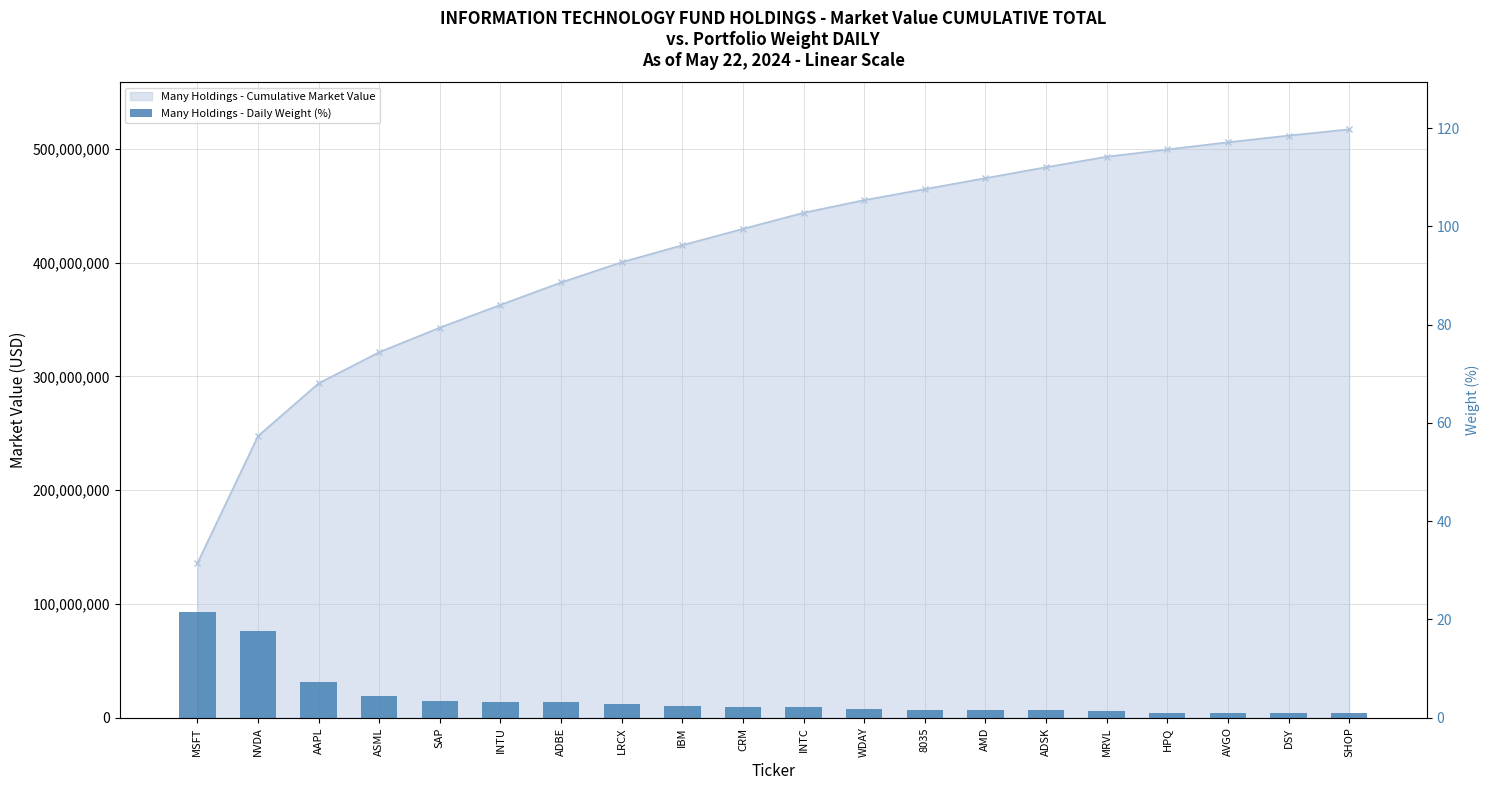

What is the change in value from INTU to CRM?

-0.9